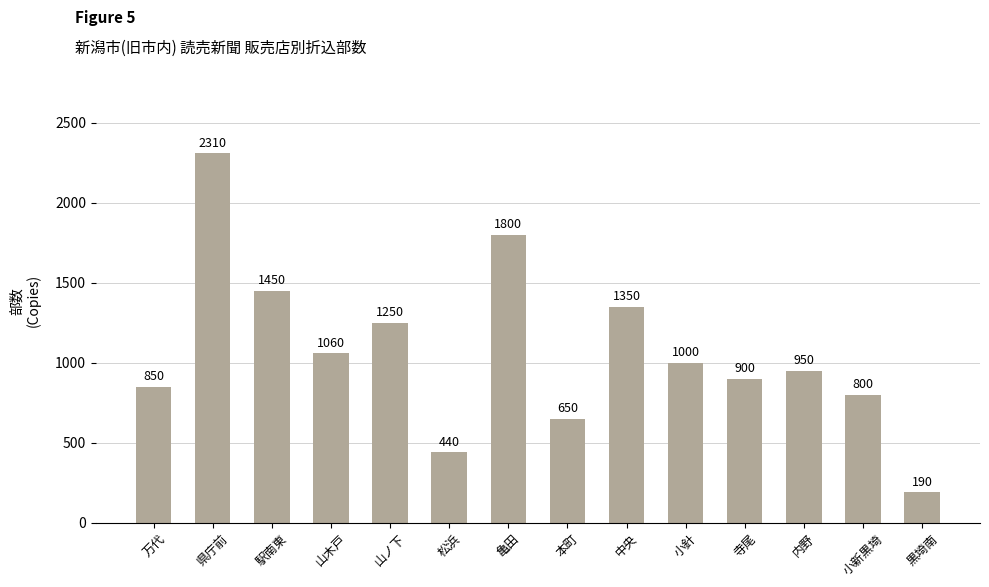

Reading left to right, what are all the values shown in this chart?

850	2310	1450	1060	1250	440	1800	650	1350	1000	900	950	800	190